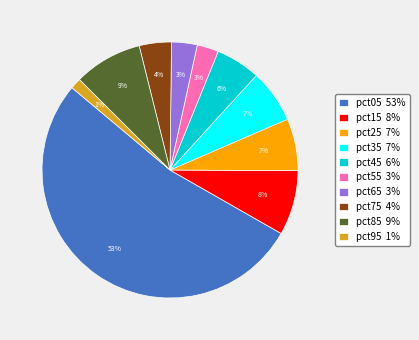

Is there any slice that represents more than half of the pie?

Yes